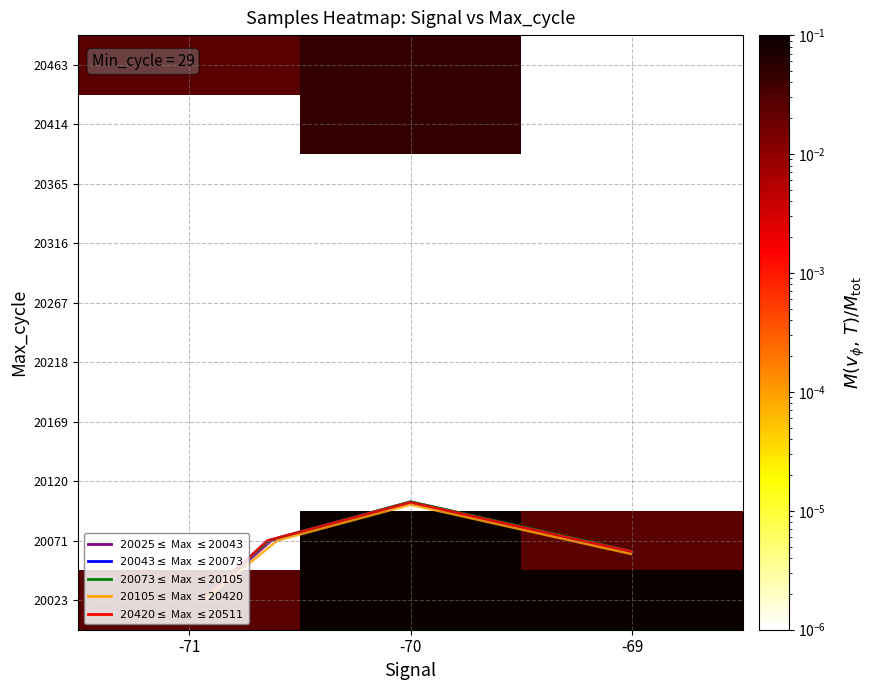

At how many categories does at least one series exceed 0?

3